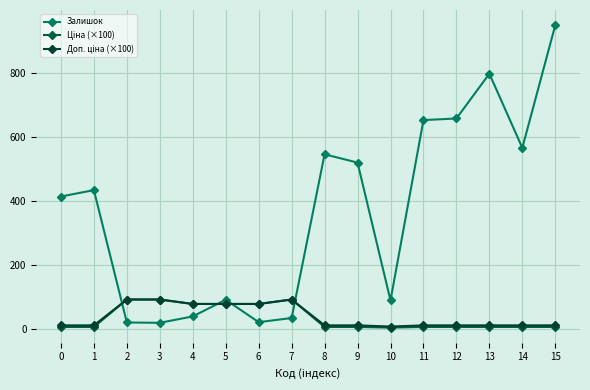

In Ціна (×100), how many points are higher than both neighbors (excluding endpoints)?

1